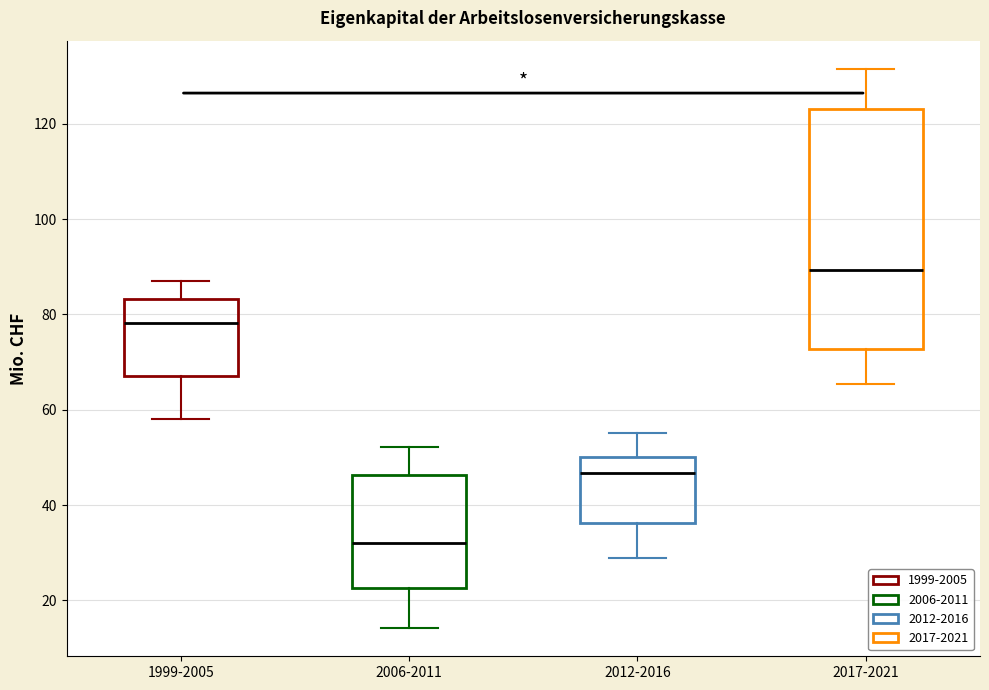

Where is the lower edge of the box for 2012-2016 on the y-axis? The values are not printed on the chart, so give them approximately, as read against the axis.

36